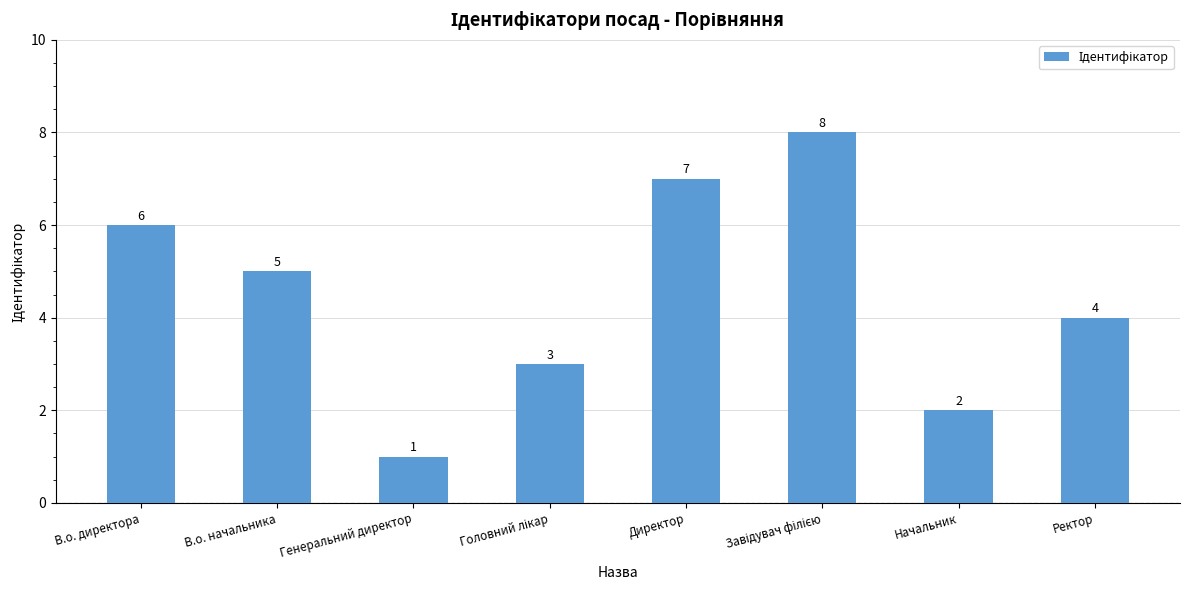

Between Начальник and Директор, which is larger?

Директор